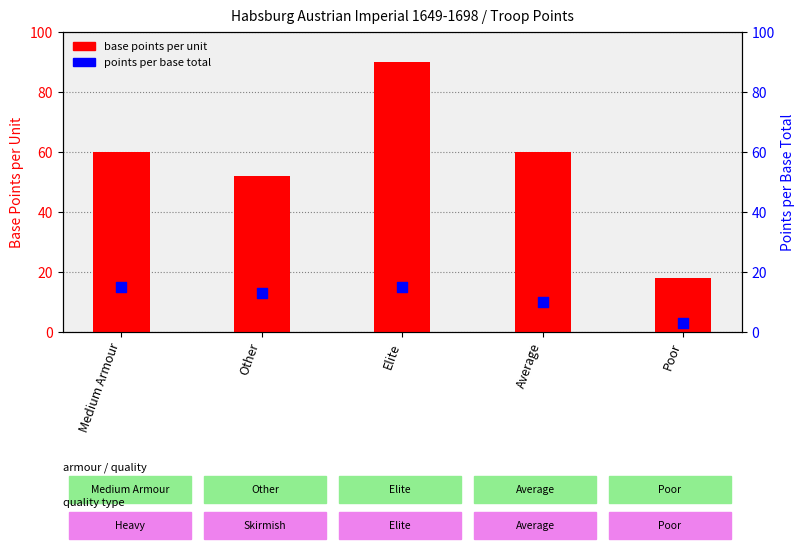

Which series reaches the minimum Y coordinate?

points per base total